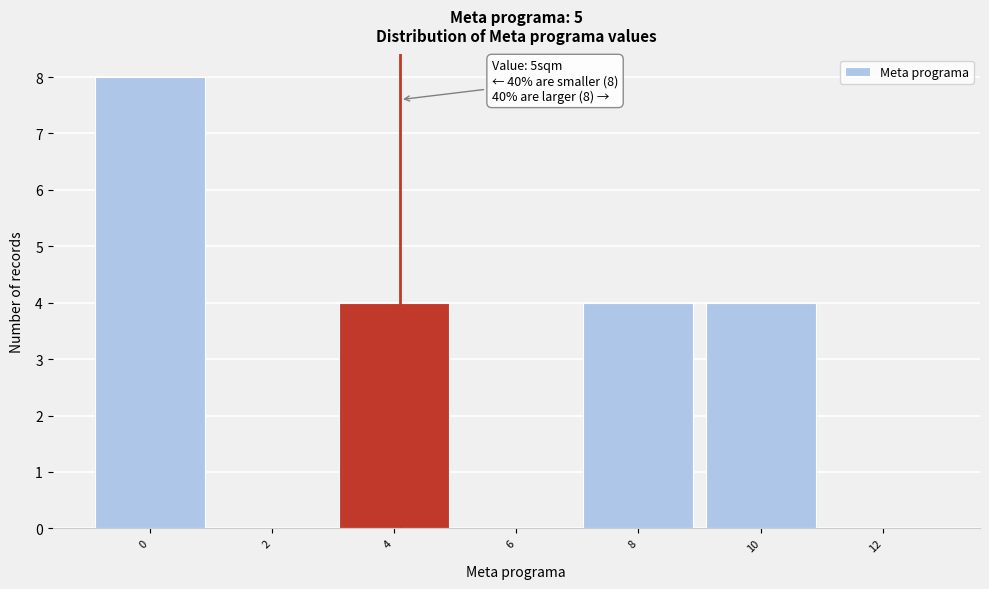

Reading right to left, transcribe all the data shown in this chart.

12=0	10=4	8=4	6=0	4=4	2=0	0=8